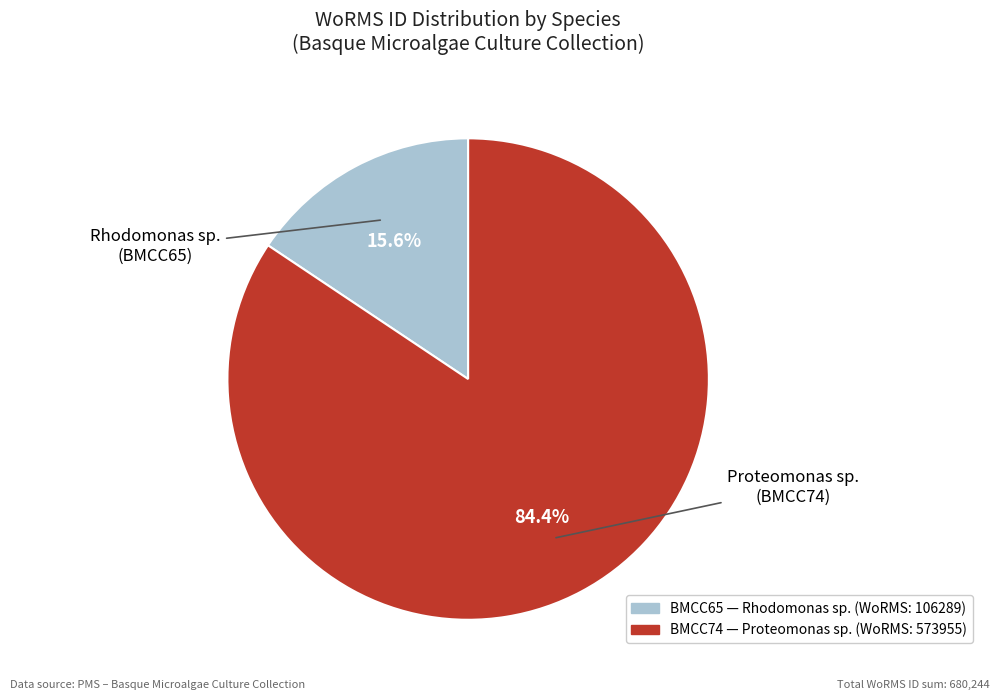

Is there any slice that represents more than half of the pie?

Yes